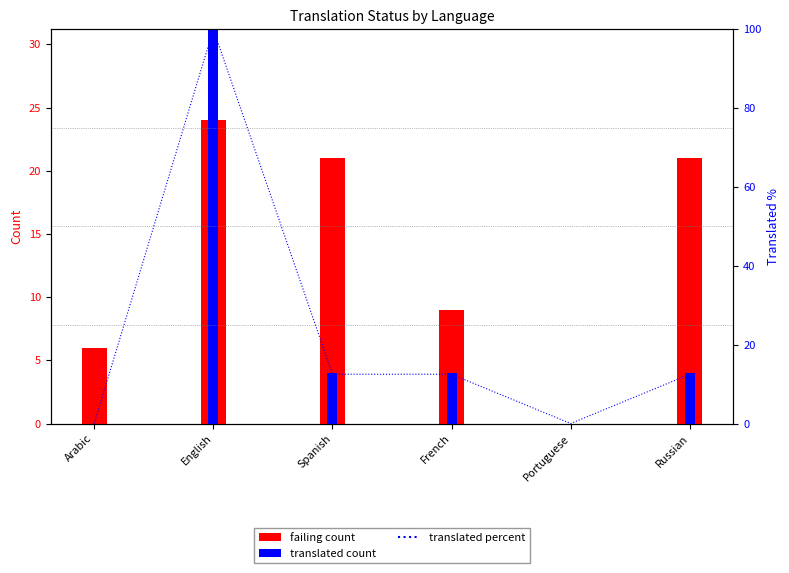

How many data points in failing count are less than 21?

3